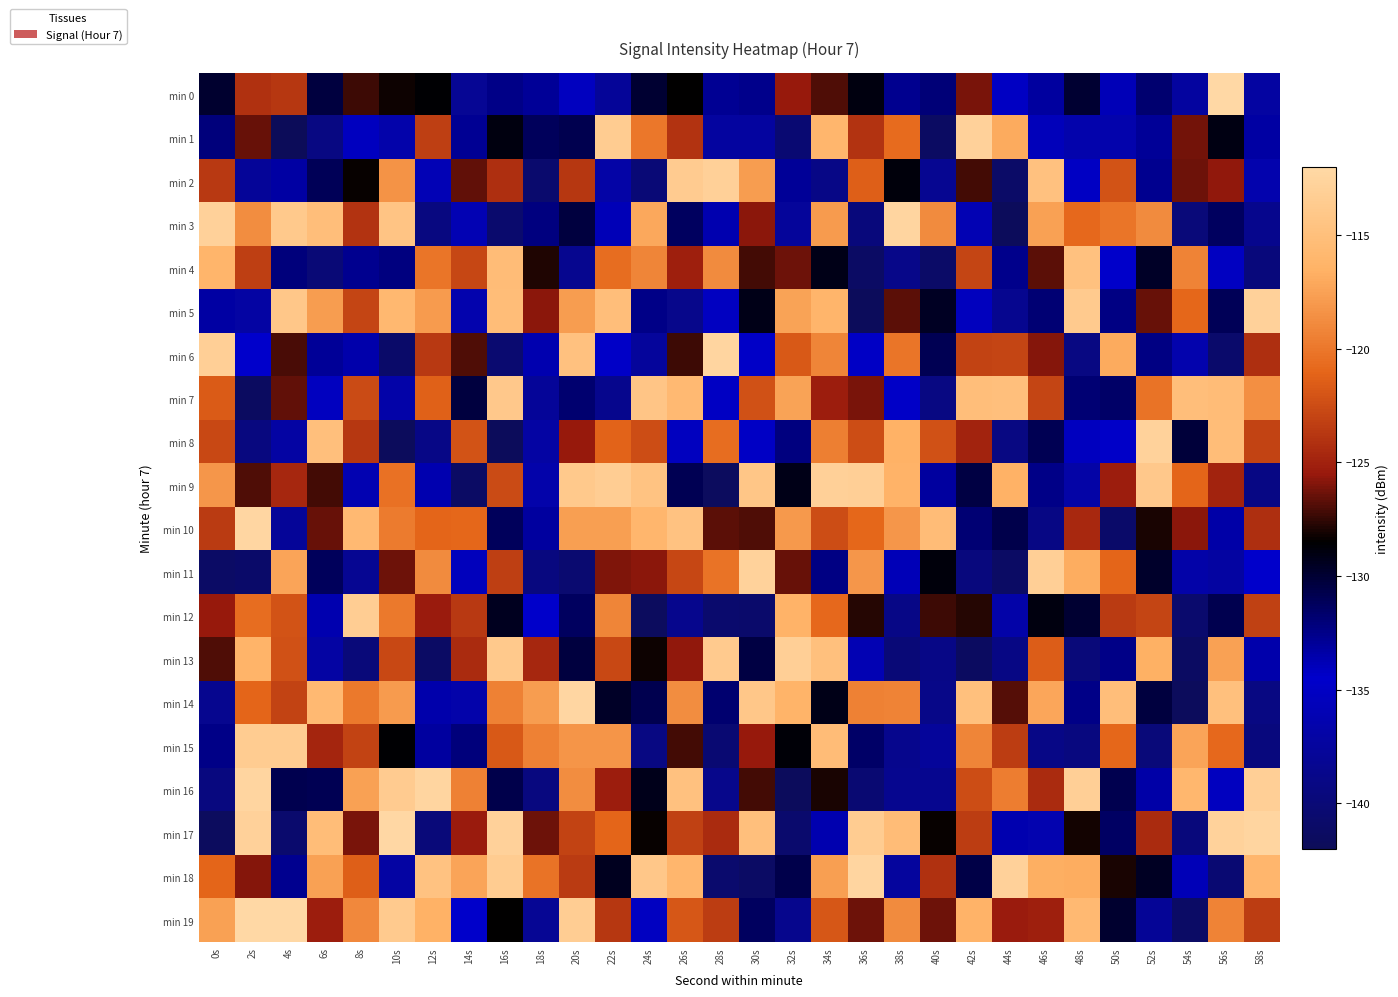

At how many categories does at least one series exceed -128?

30